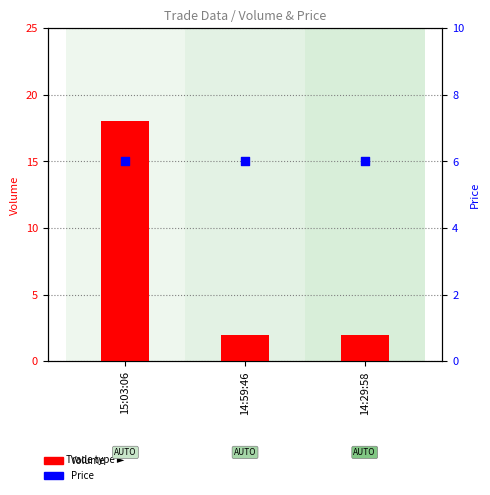

Is the value of Volume at 14:59:46 greater than the value of Price at 14:29:58?

No